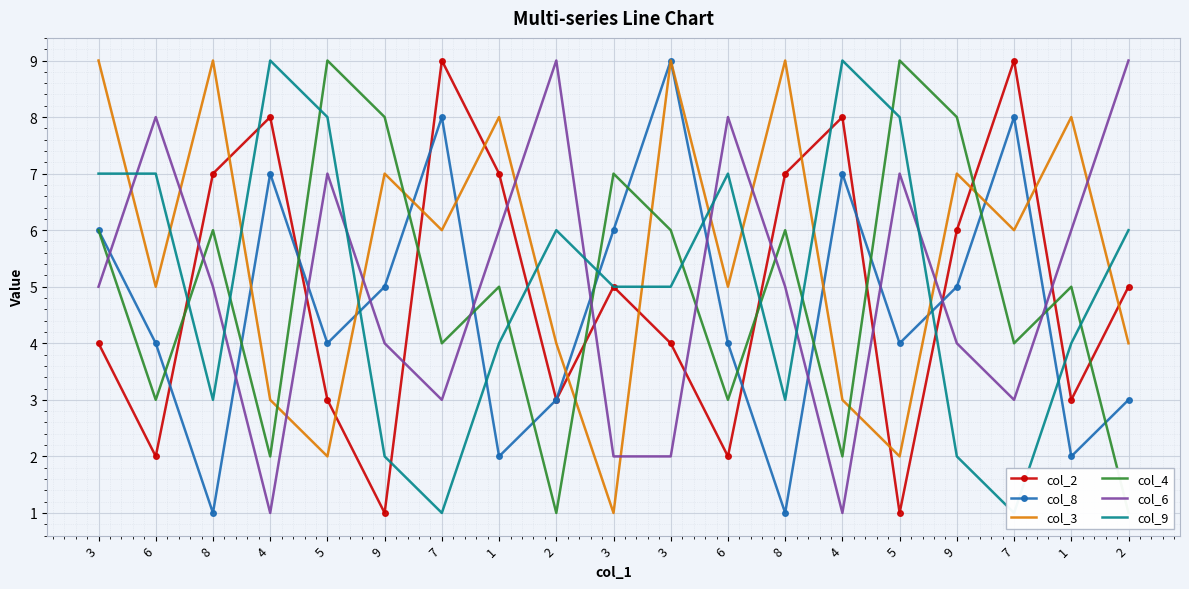

Which label corresponds to the largest value in the chart?

7